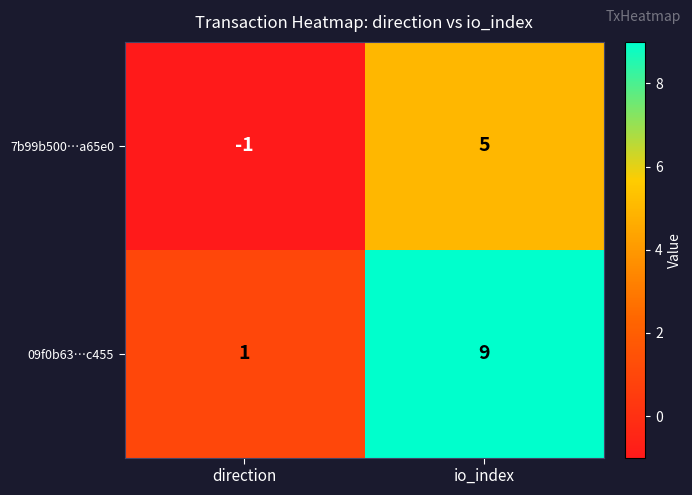

Reading left to right, list all the values displayed in this chart.

7b99b500…a65e0: -1	5
09f0b63…c455: 1	9